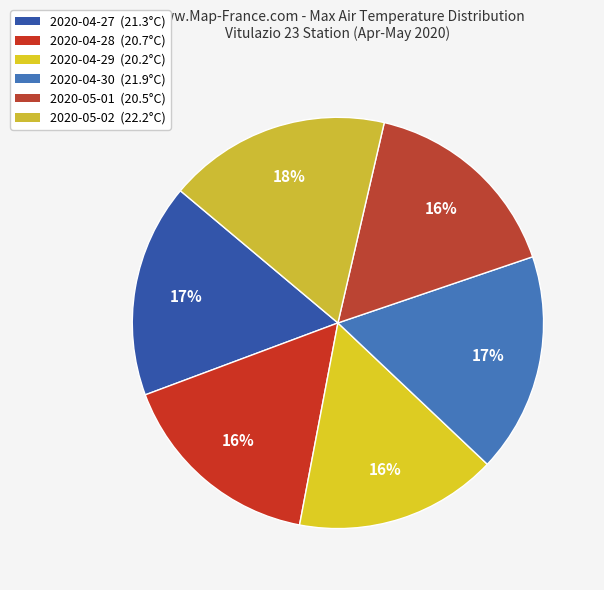

Is it true that 2020-04-27 is 9% of the pie?

False